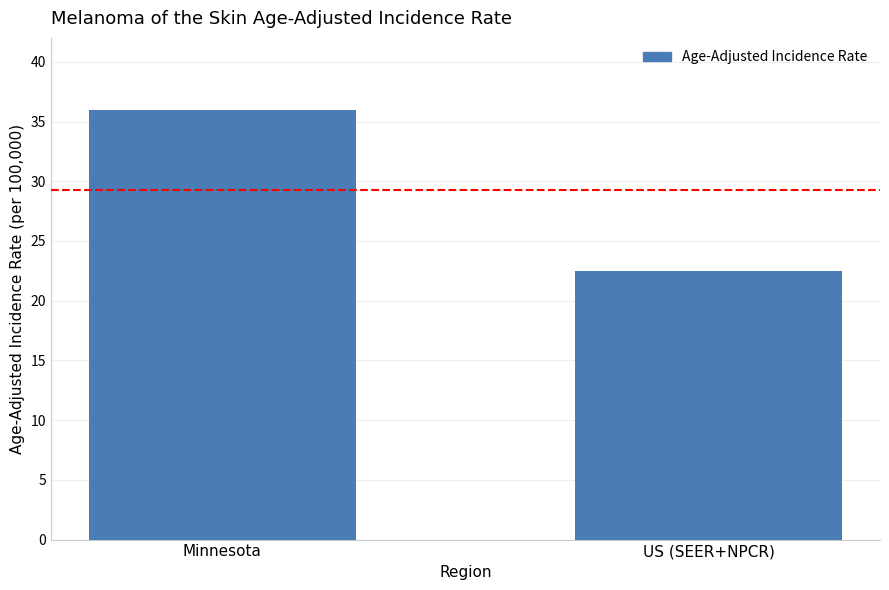

Reading left to right, transcribe all the data shown in this chart.

Minnesota=36.0	US (SEER+NPCR)=22.5